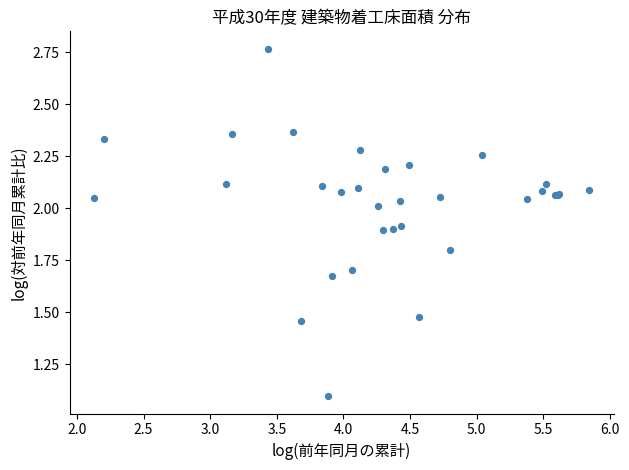

What Y value in the scatter plot is closest to 1?

1.1